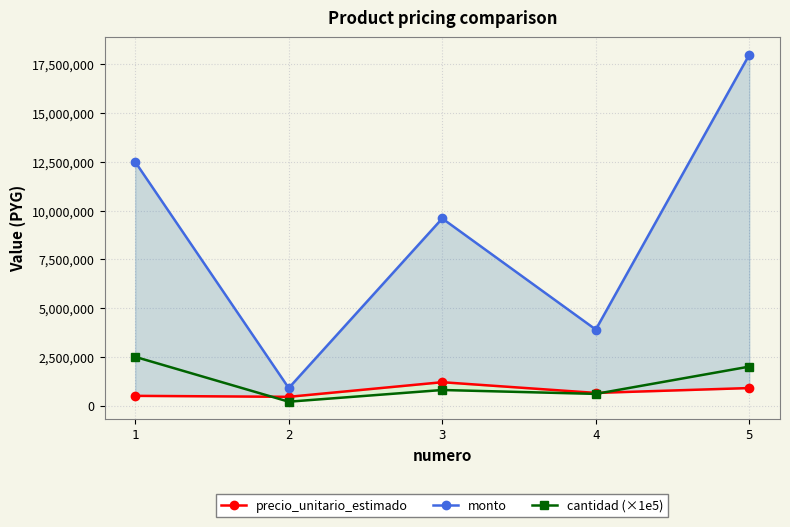

At which label does monto first exceed 9600000?

1